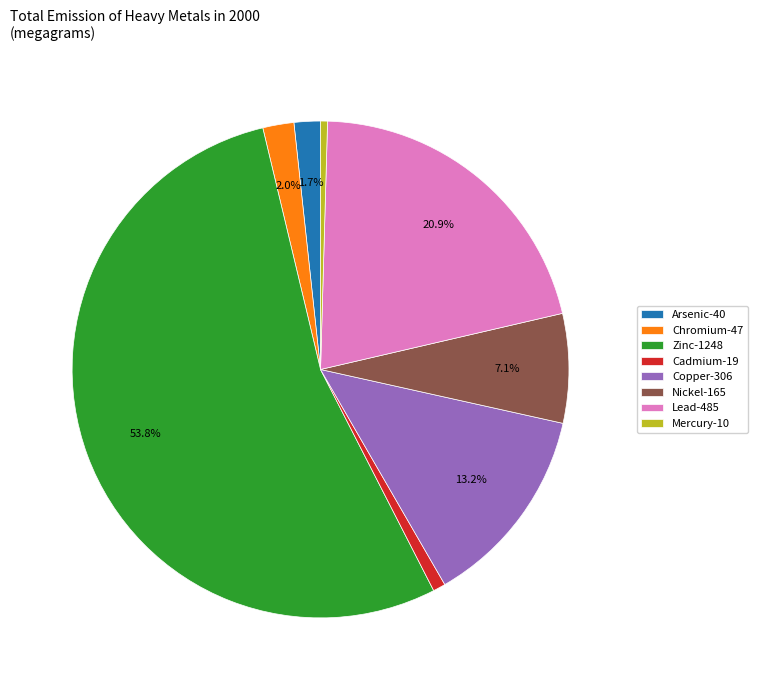

True or false: Copper accounts for 1% of the total.

False